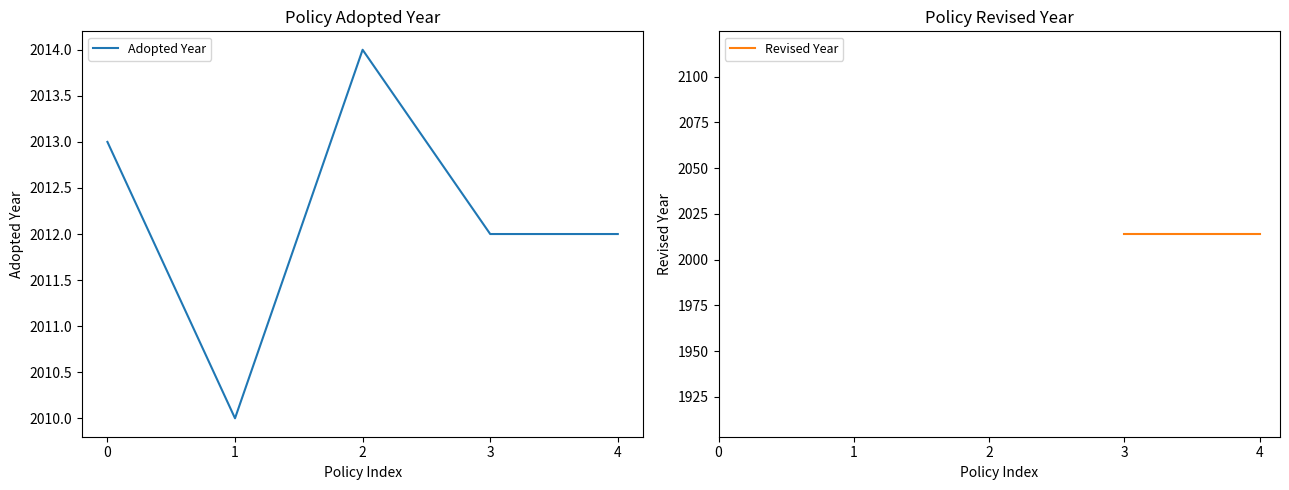

Where is Adopted Year nearest to the value 2012?

3